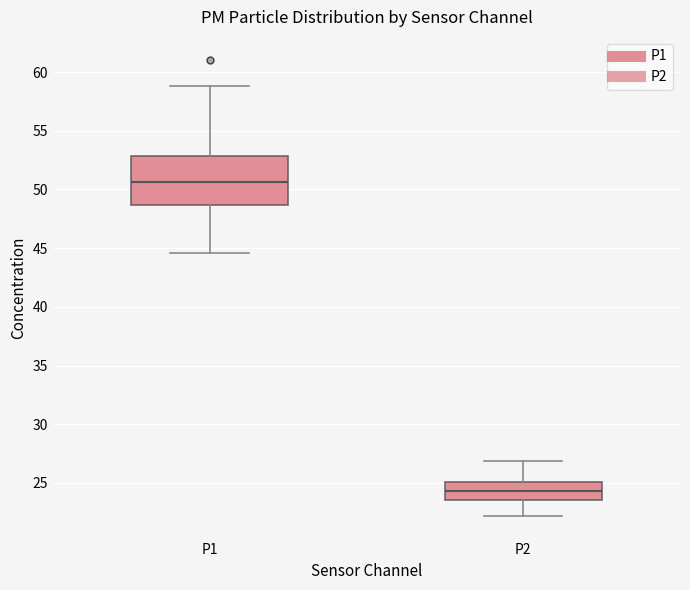

Reading left to right, transcribe this box plot: for each box, give where its median line is, the range the box spans, and where its two whiskers end, as read against the y-axis. The values are not printed on the chart, so give them approximately, as read against the axis.

P1: median 50.5, box 48.5 to 53.0, whiskers 44.5 to 59.0
P2: median 24.5, box 23.5 to 25.0, whiskers 22.0 to 27.0